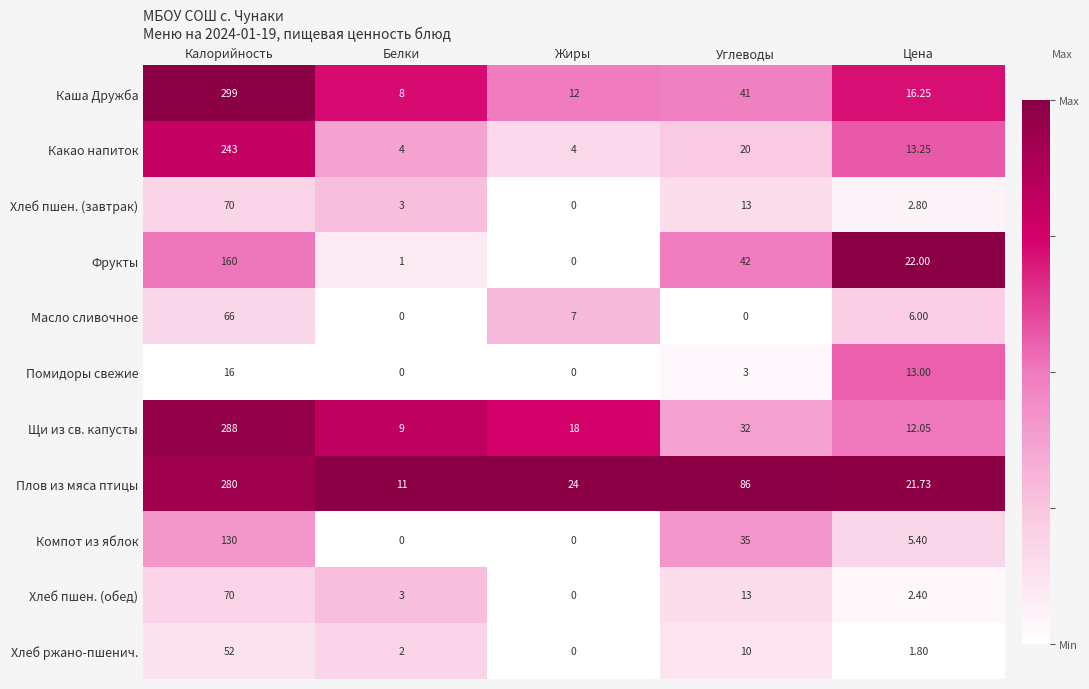

Which category has the highest value across all series?

Калорийность